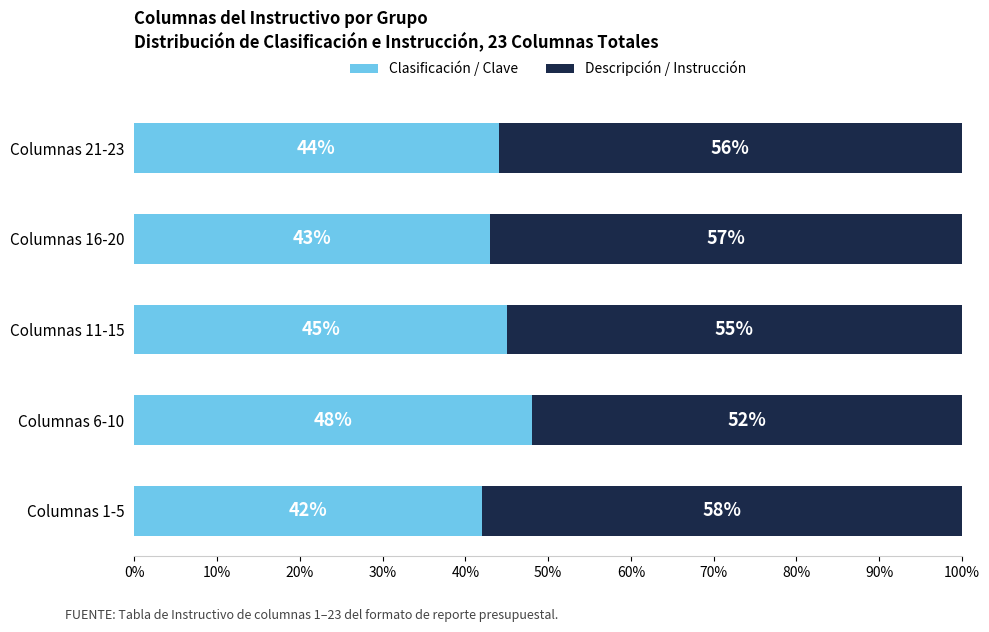

What value does the Clasificación / Clave series have at Columnas 6-10?

48